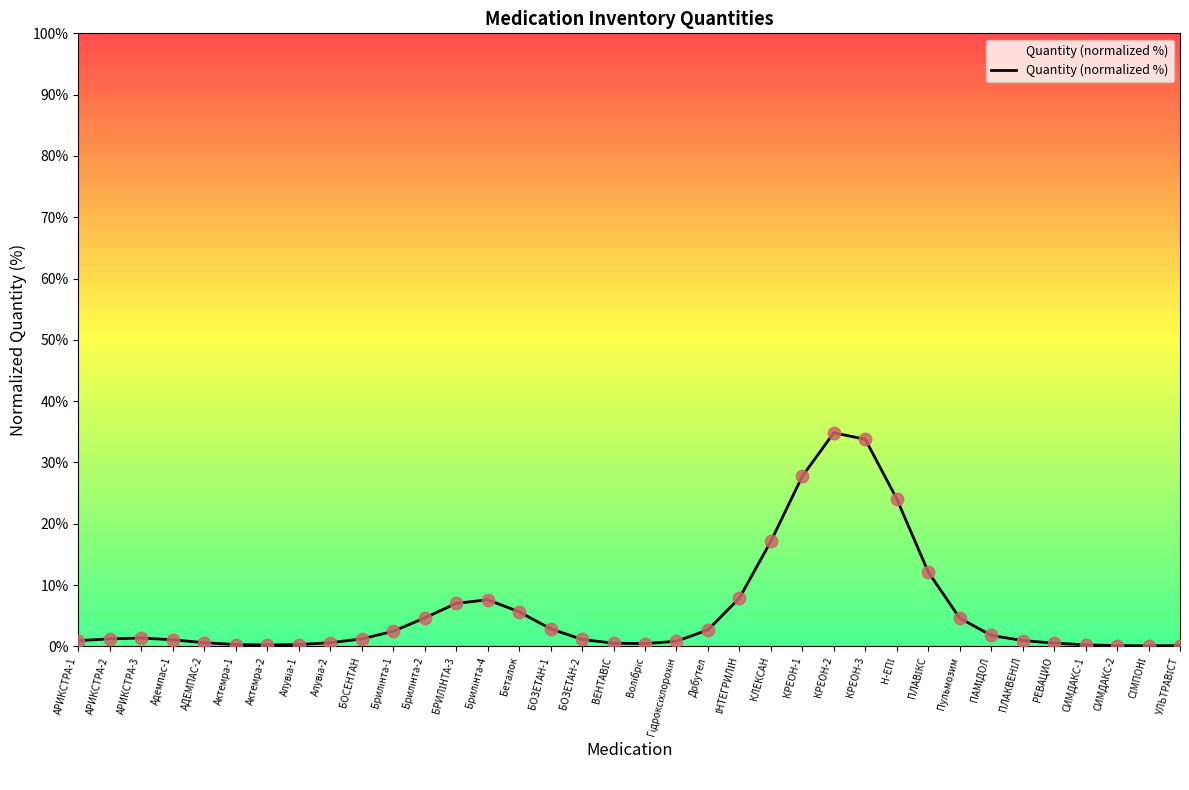

What is the ratio of the value at КРЕОН-3 to the value at Беталок?

6.0